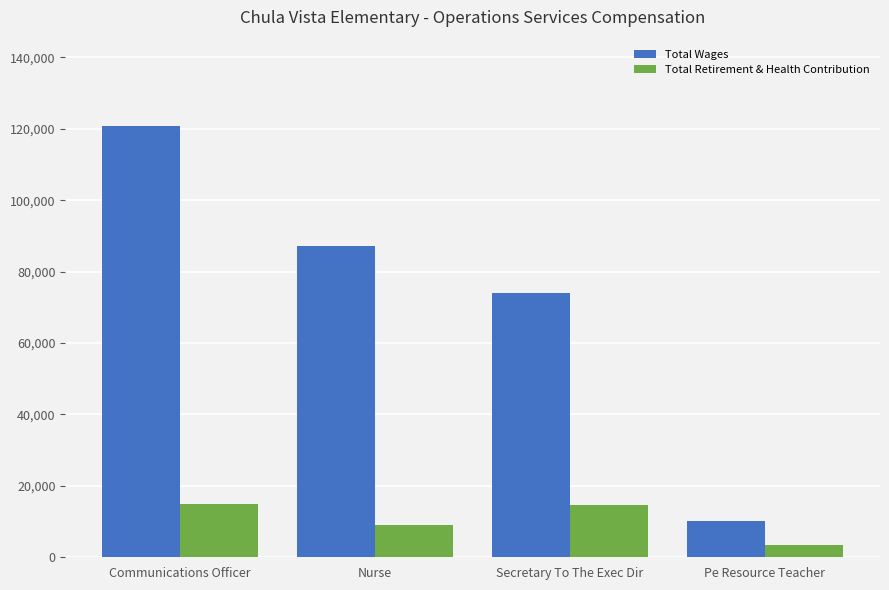

What is the sum of the Total Wages values at Pe Resource Teacher and Communications Officer?

130980